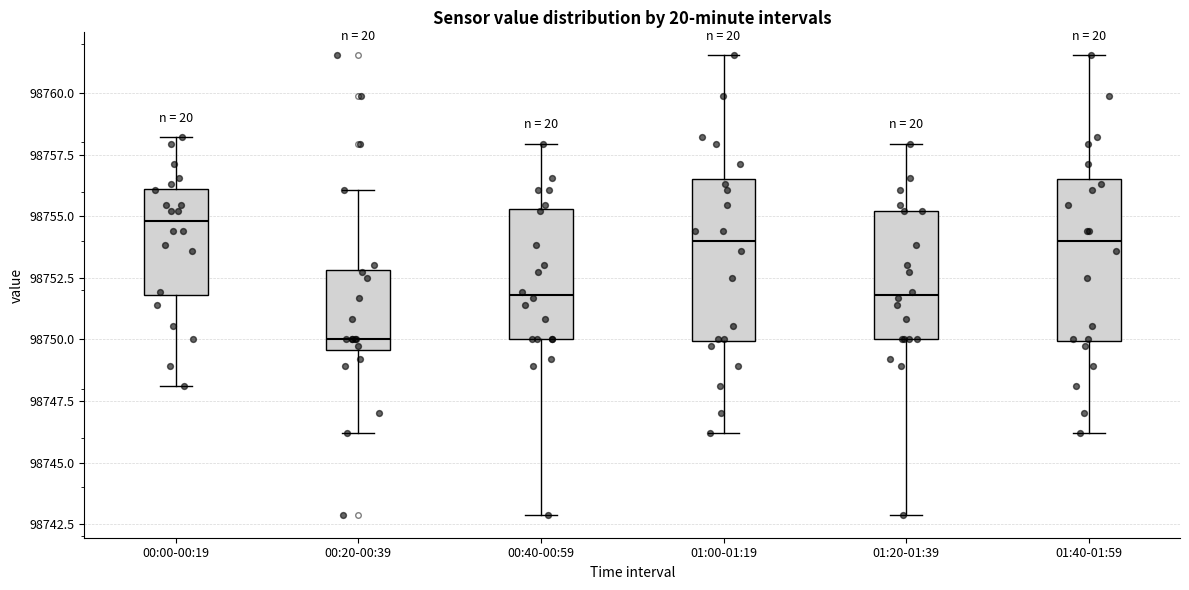

Where is the lower edge of the box for 01:40-01:59 on the y-axis? The values are not printed on the chart, so give them approximately, as read against the axis.

98750.0